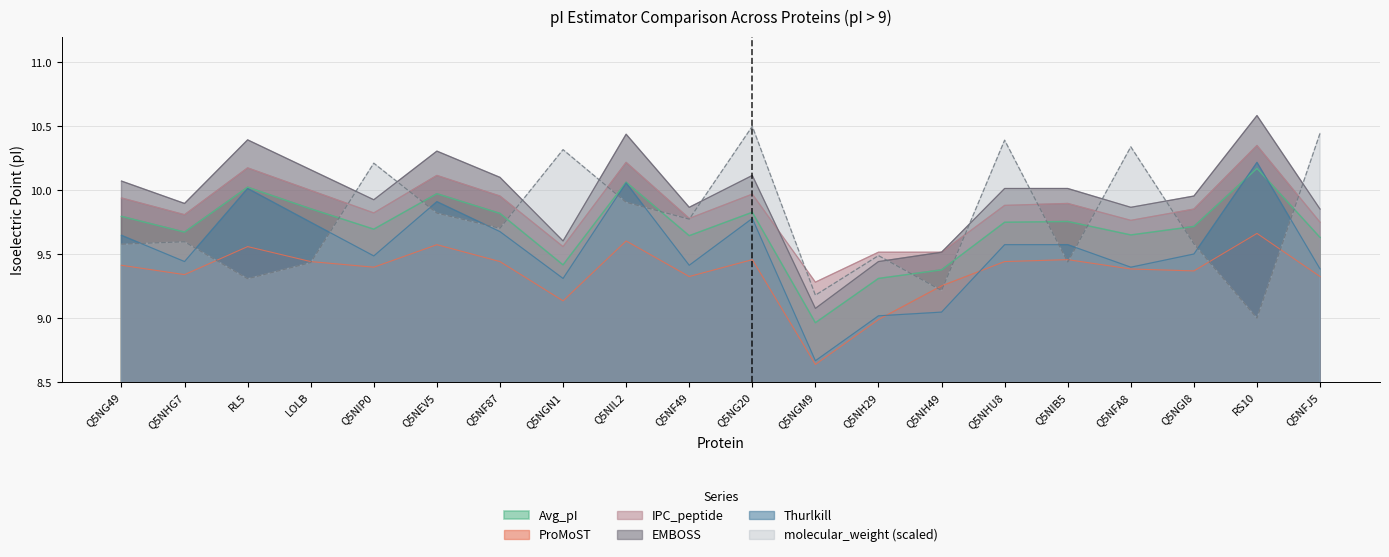

Which label corresponds to the smallest value in the chart?

Q5NGM9